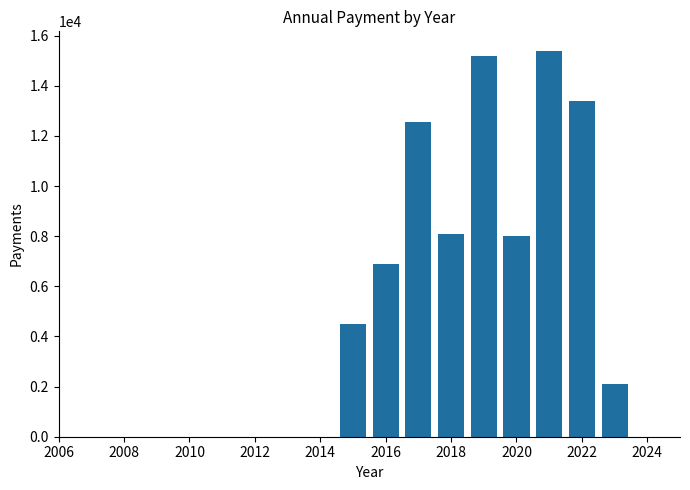

What is the difference between the maximum and minimum values?

13300